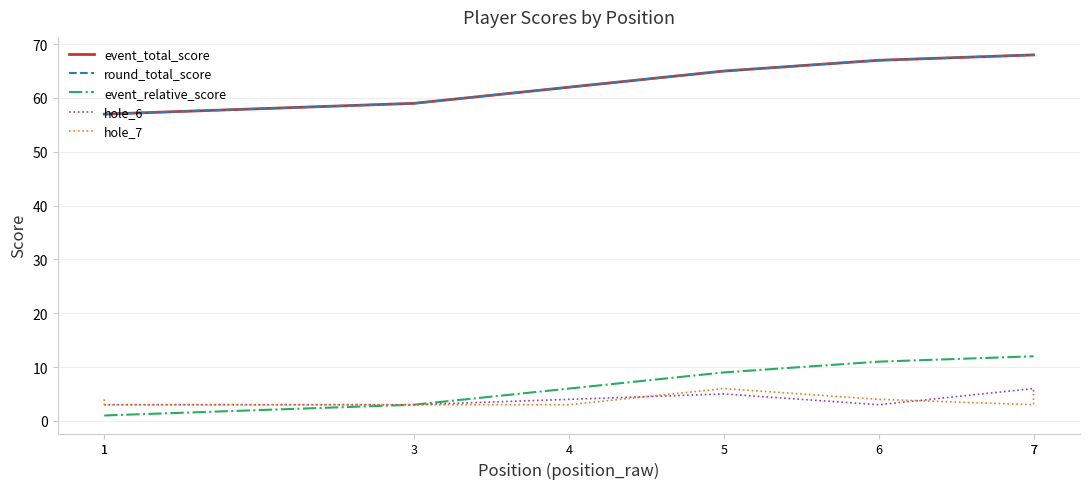

Reading left to right, transcribe all the data shown in this chart.

event_total_score: 57	57	59	62	65	67	68	68
round_total_score: 57	57	59	62	65	67	68	68
event_relative_score: 1	1	3	6	9	11	12	12
hole_6: 3	3	3	4	5	3	6	5
hole_7: 4	3	3	3	6	4	3	5